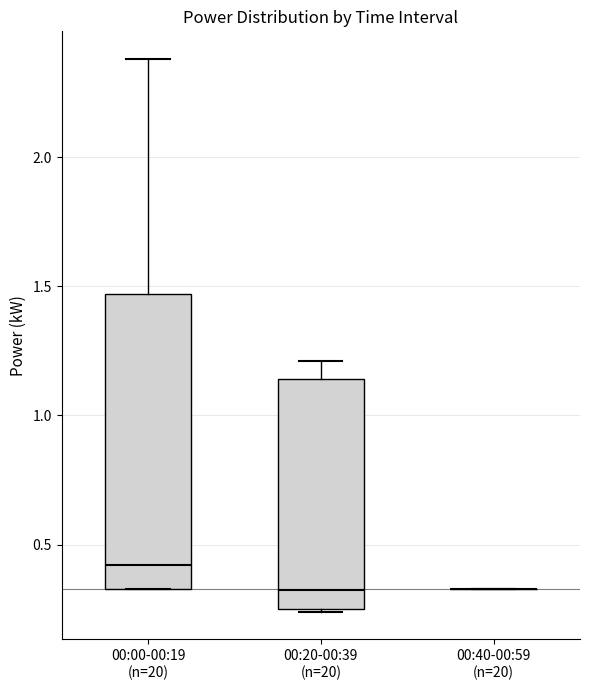

Comparing the boxes themselves (not the whiskers), which one is the tallest?

00:00-00:19 (n=20)